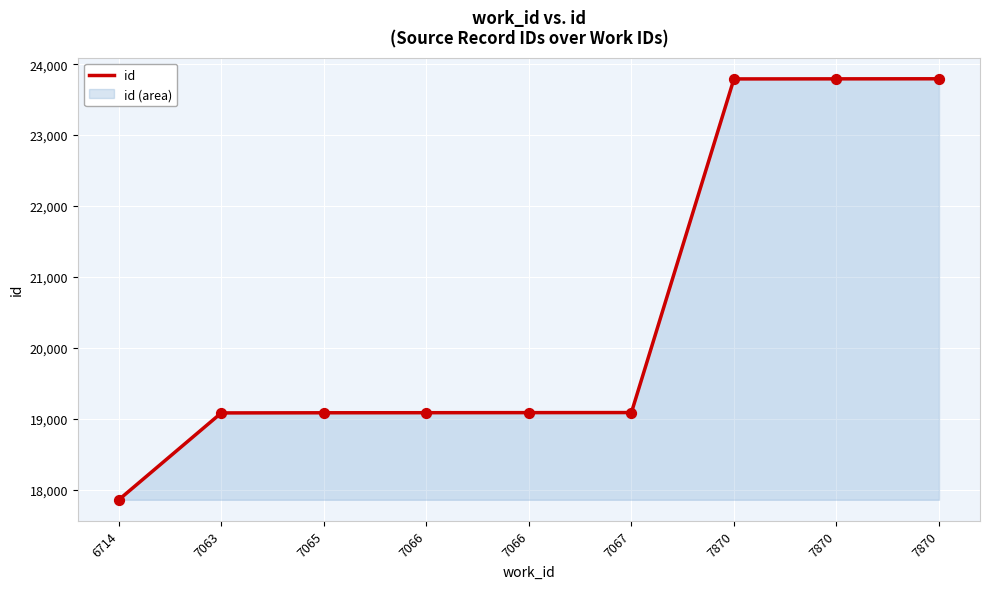

Between 7066 and 7066, which is larger?

7066